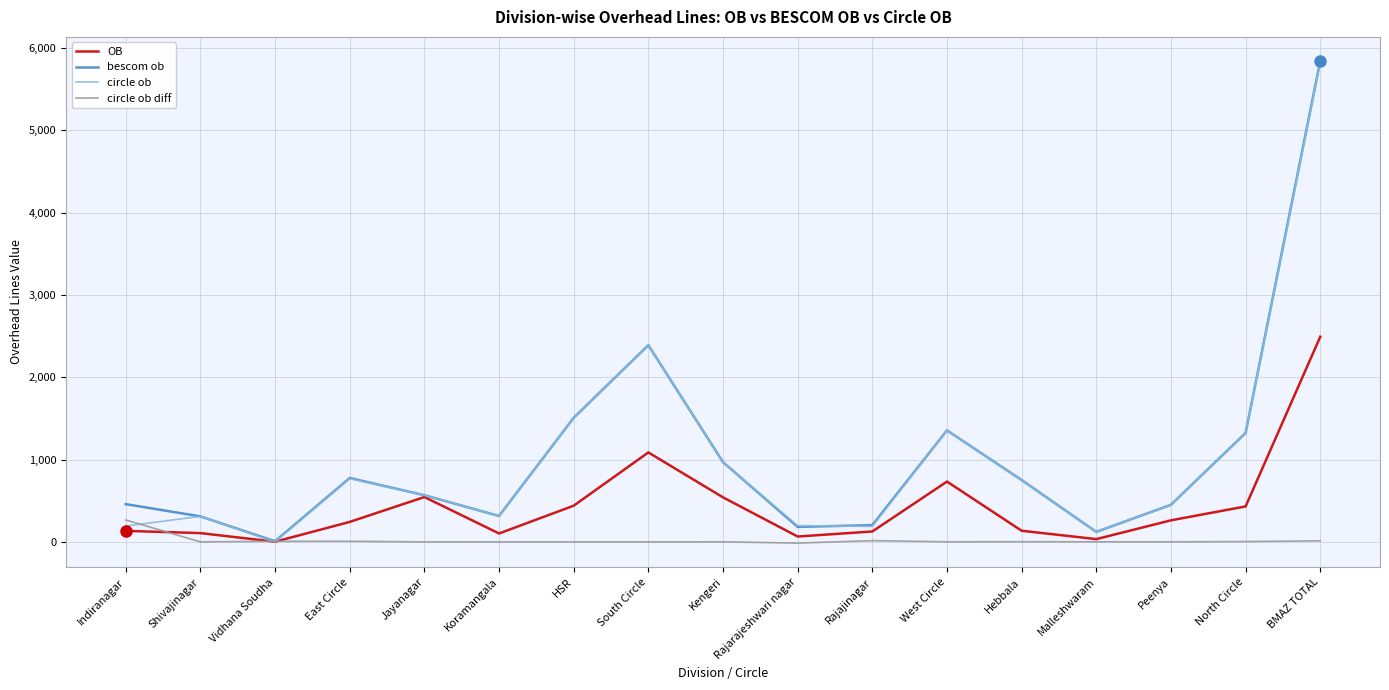

How many lines are shown in the chart?

4